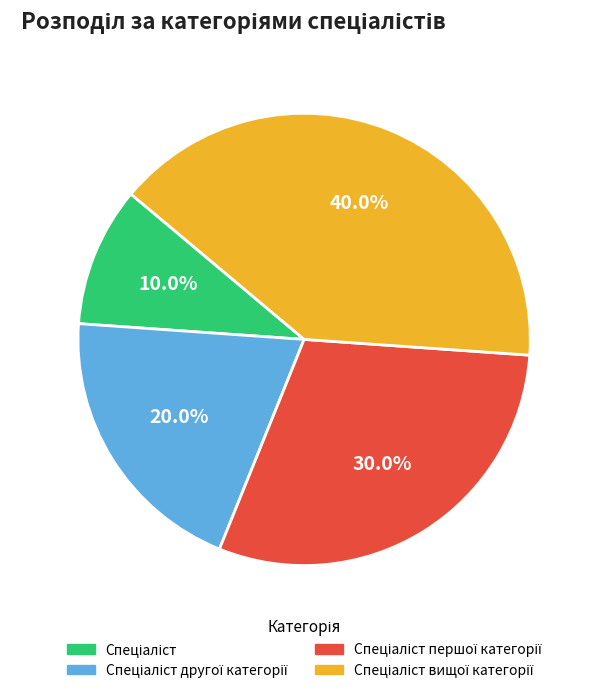

How many segments does this pie chart have?

4